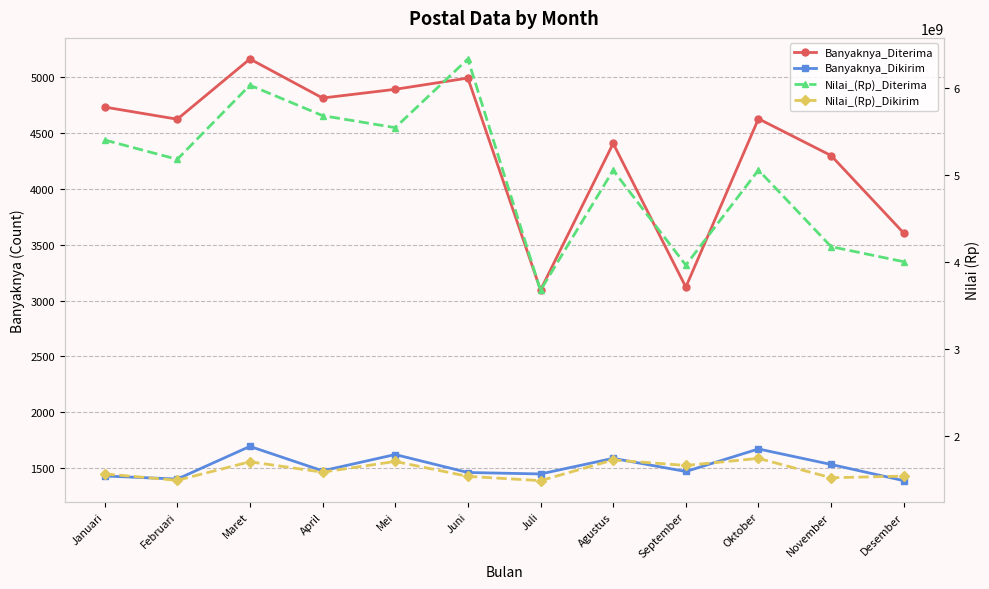

Which series has the widest spread of values?

Nilai_(Rp)_Diterima